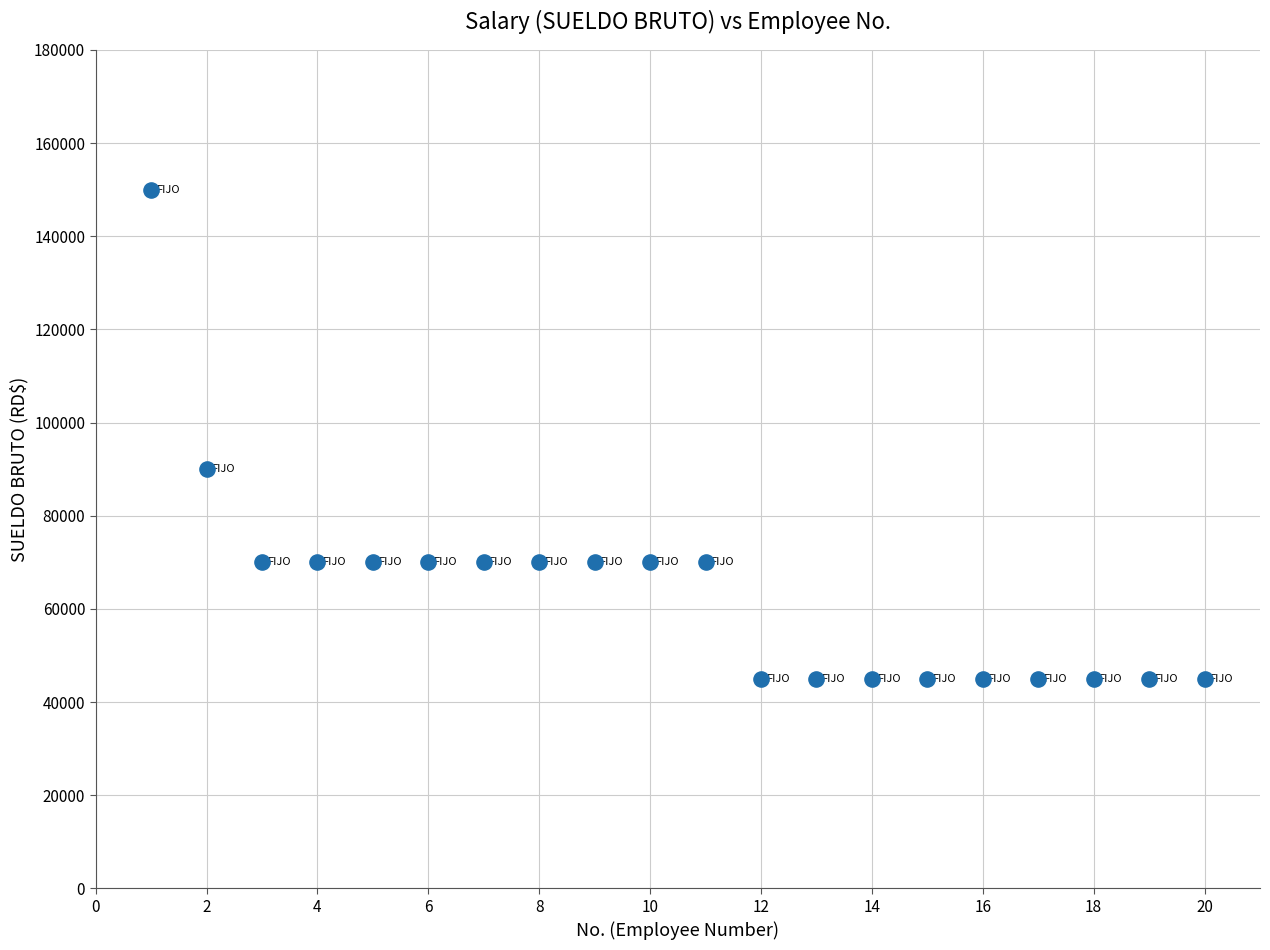

What Y value in the scatter plot is closest to 97500?

90000